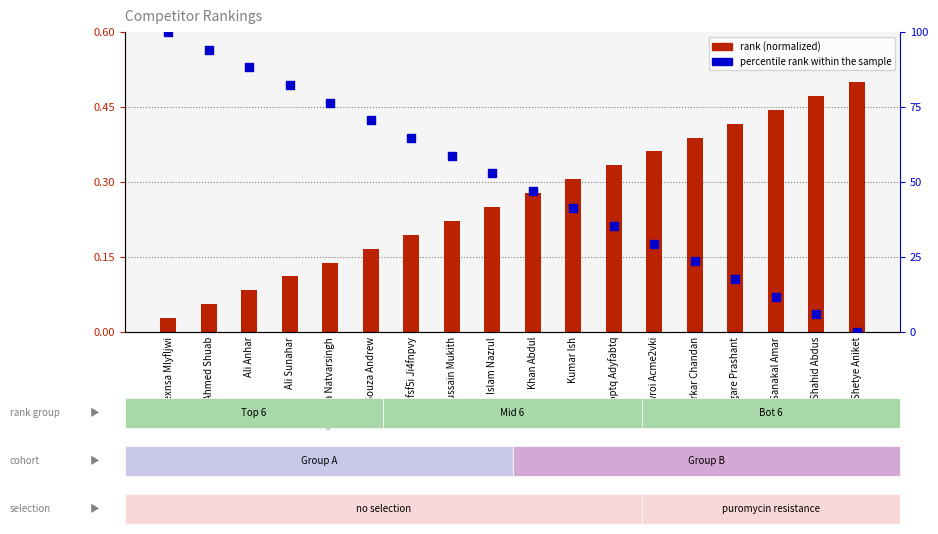

What is the total value across all series at Narkar Chandan?

23.9